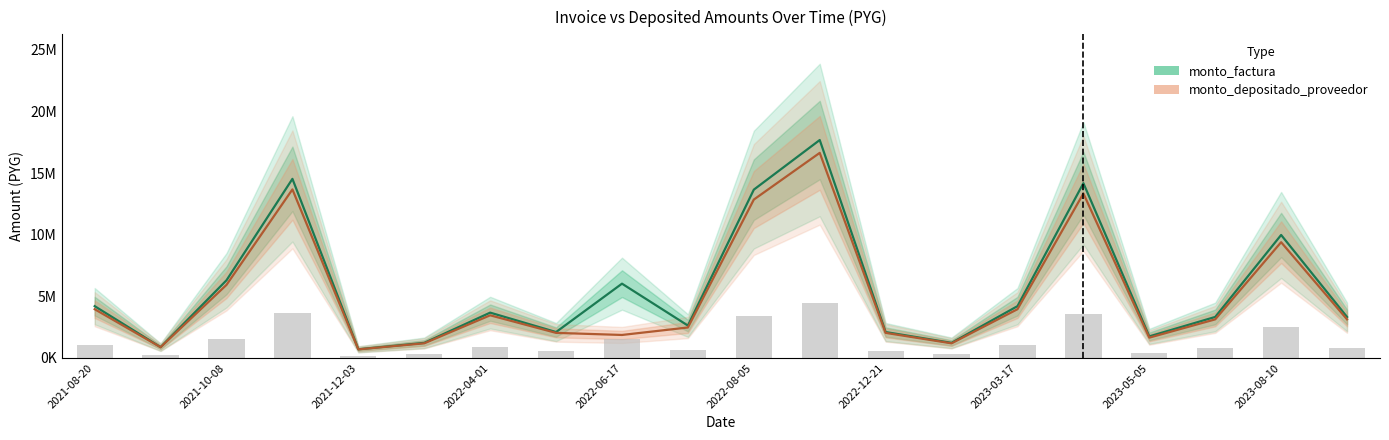

Is the value of monto_depositado_proveedor at 2021-08-20 greater than the value of monto_factura at 11?

No